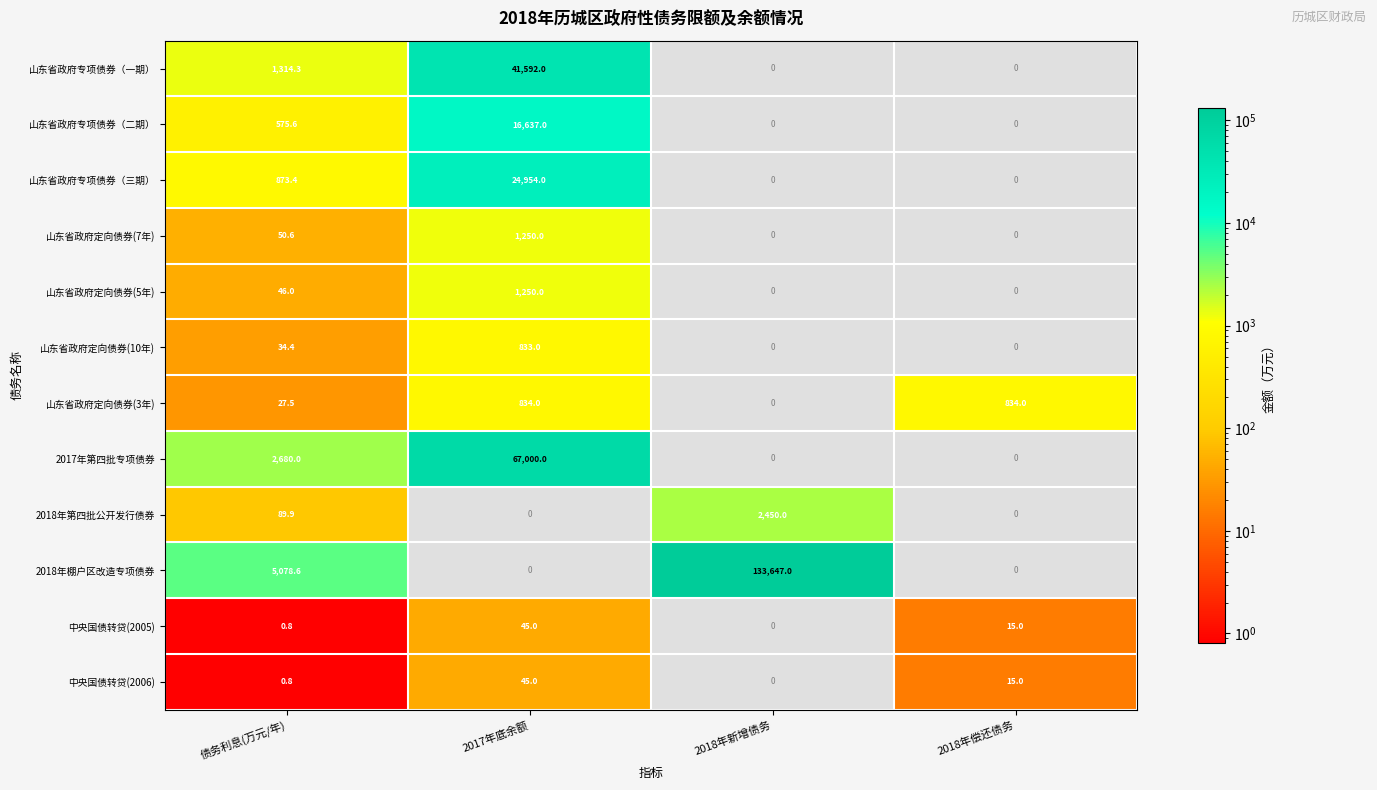

At how many categories does at least one series exceed 34711?

2